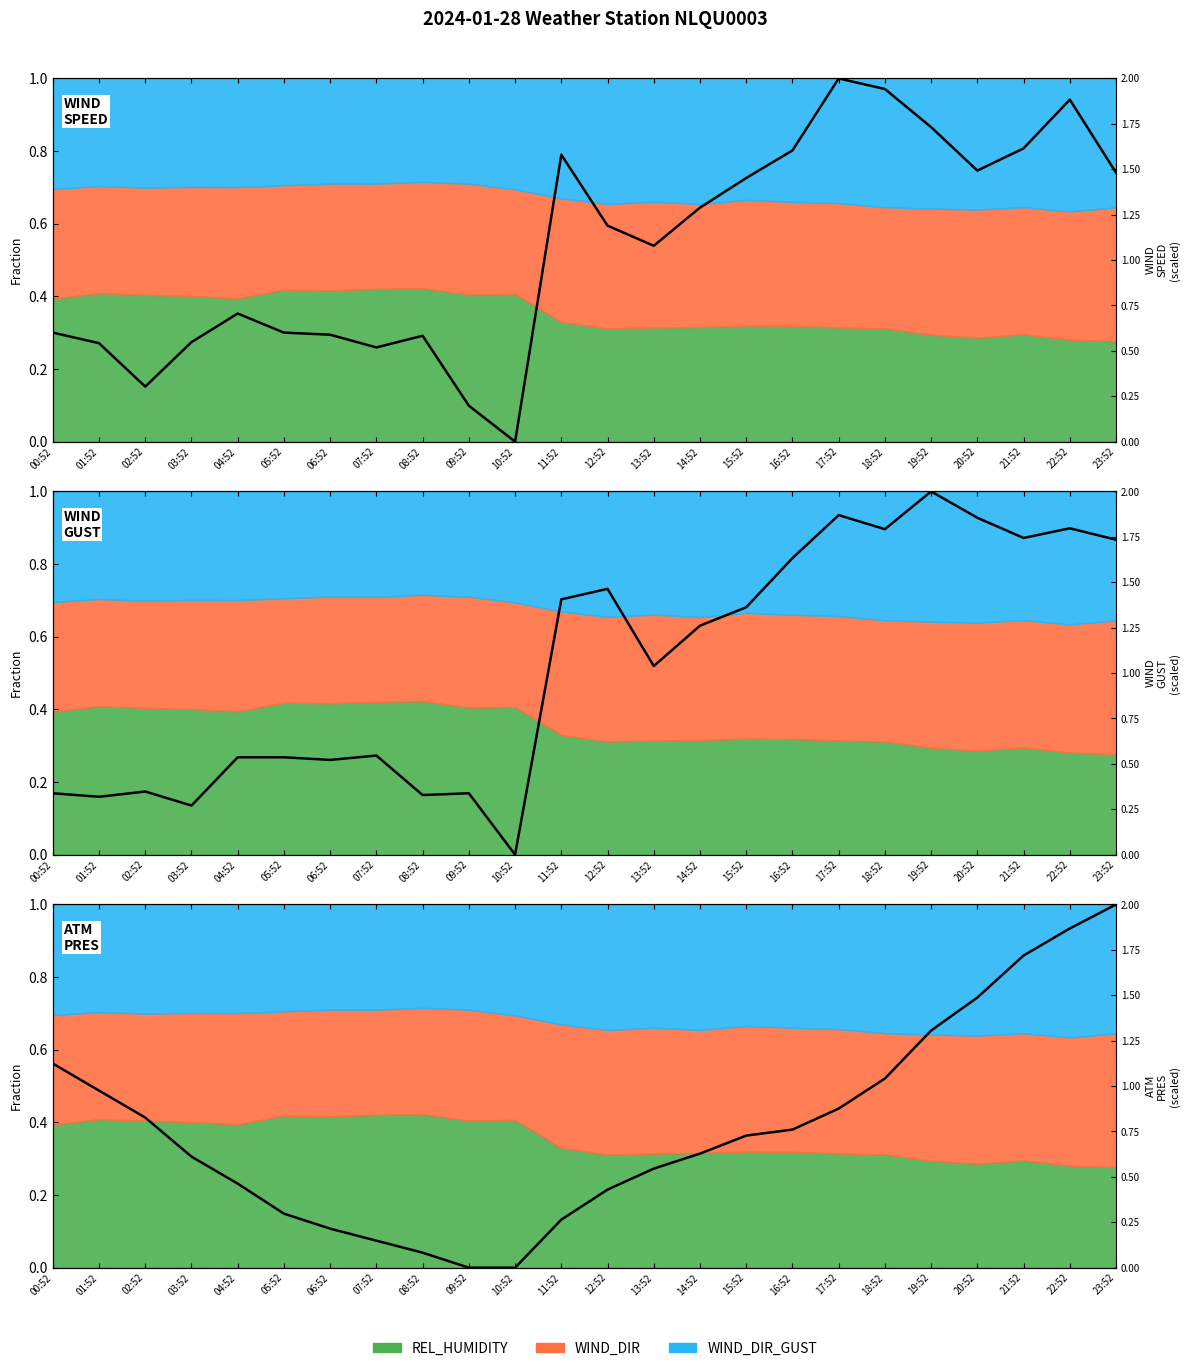

Reading left to right, what are all the values shown in this chart?

WIND
SPEED: 00:52=0.6	01:52=0.5	02:52=0.3	03:52=0.5	04:52=0.7	05:52=0.6	06:52=0.6	07:52=0.5	08:52=0.6	09:52=0.2	10:52=0.0	11:52=1.6	12:52=1.2	13:52=1.1	14:52=1.3	15:52=1.5	16:52=1.6	17:52=2.0	18:52=1.9	19:52=1.7	20:52=1.5	21:52=1.6	22:52=1.9	23:52=1.5
WIND
GUST: 00:52=0.3	01:52=0.3	02:52=0.3	03:52=0.3	04:52=0.5	05:52=0.5	06:52=0.5	07:52=0.5	08:52=0.3	09:52=0.3	10:52=0.0	11:52=1.4	12:52=1.5	13:52=1.0	14:52=1.3	15:52=1.4	16:52=1.6	17:52=1.9	18:52=1.8	19:52=2.0	20:52=1.9	21:52=1.7	22:52=1.8	23:52=1.7
ATM
PRES: 00:52=1.1	01:52=1.0	02:52=0.8	03:52=0.6	04:52=0.5	05:52=0.3	06:52=0.2	07:52=0.1	08:52=0.1	09:52=0.0	10:52=0.0	11:52=0.3	12:52=0.4	13:52=0.5	14:52=0.6	15:52=0.7	16:52=0.8	17:52=0.9	18:52=1.0	19:52=1.3	20:52=1.5	21:52=1.7	22:52=1.9	23:52=2.0